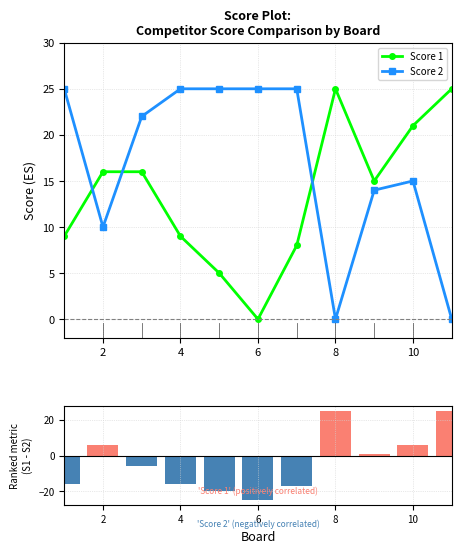

List the series in order of their peak value, highest first.

Score 1, Score 2, Score 1 - Score 2